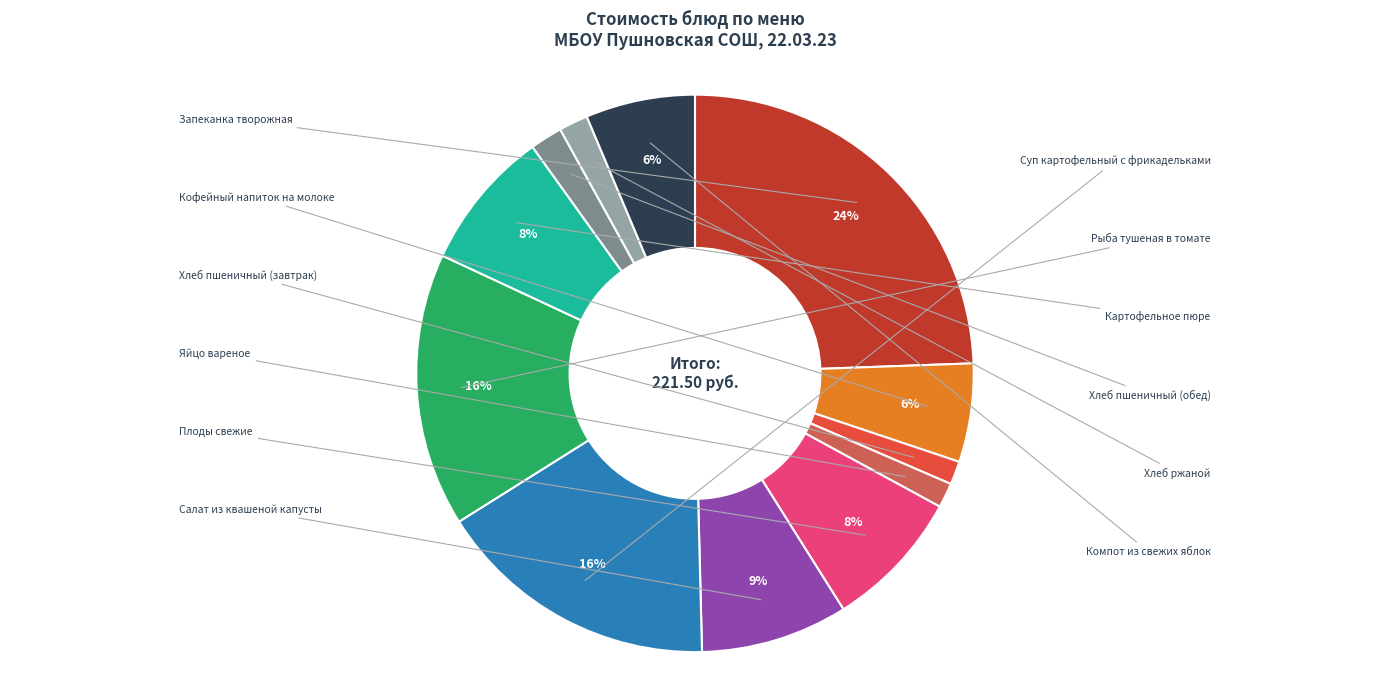

To the nearest percent, what is the average slice percentage?

8%